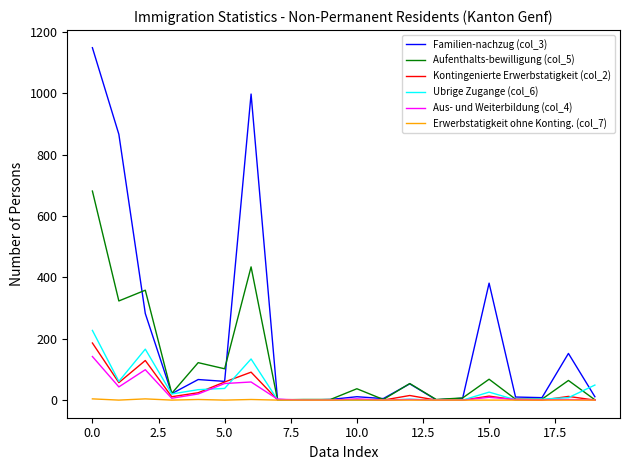

Which series has the largest total across all categories?

Familien-nachzug (col_3)